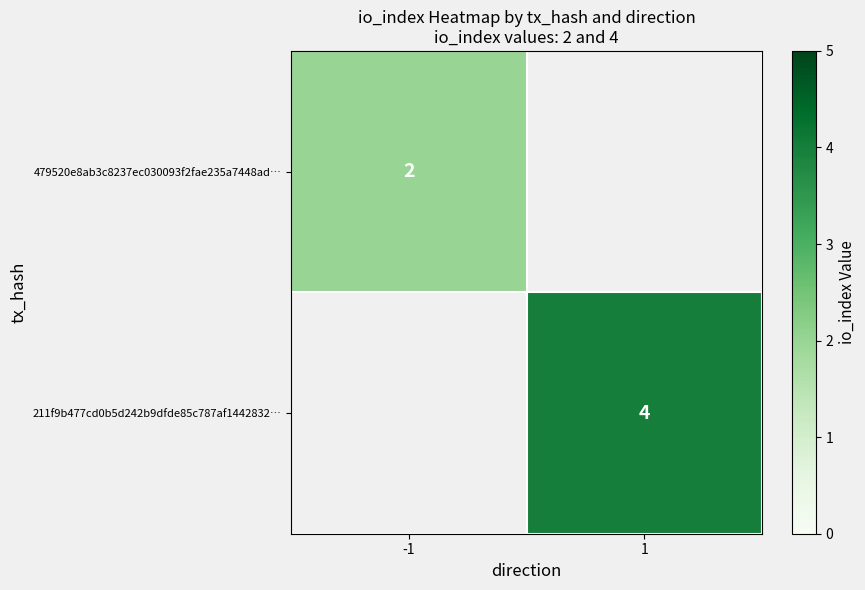

Count the number of categories in the chart.

2